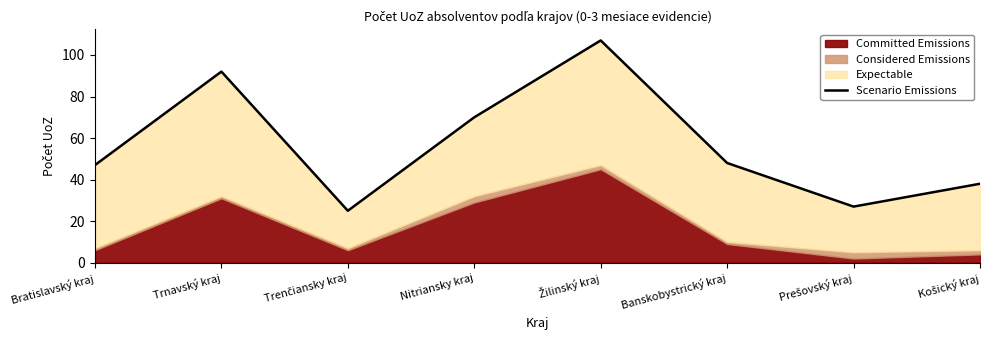

How many interior local peaks (higher than both neighbors) does the data have?

2